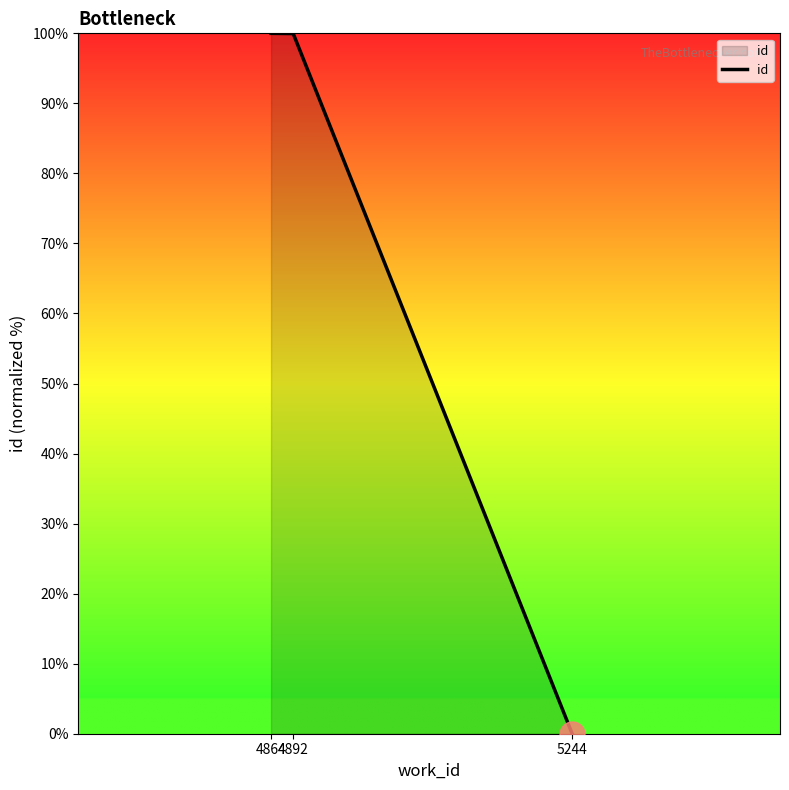

Does the chart display data point markers on the line(s)?

No